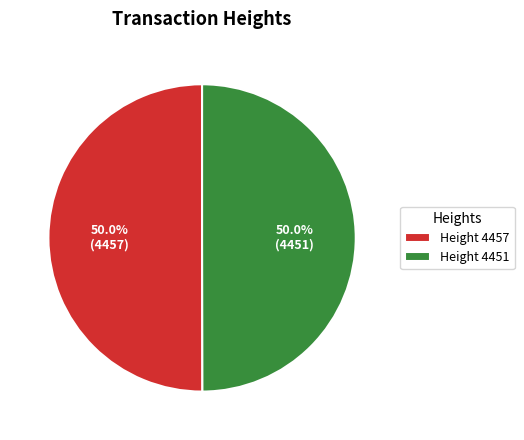

Combined, what portion of the pie is Height 4457 and Height 4451?

100.0%